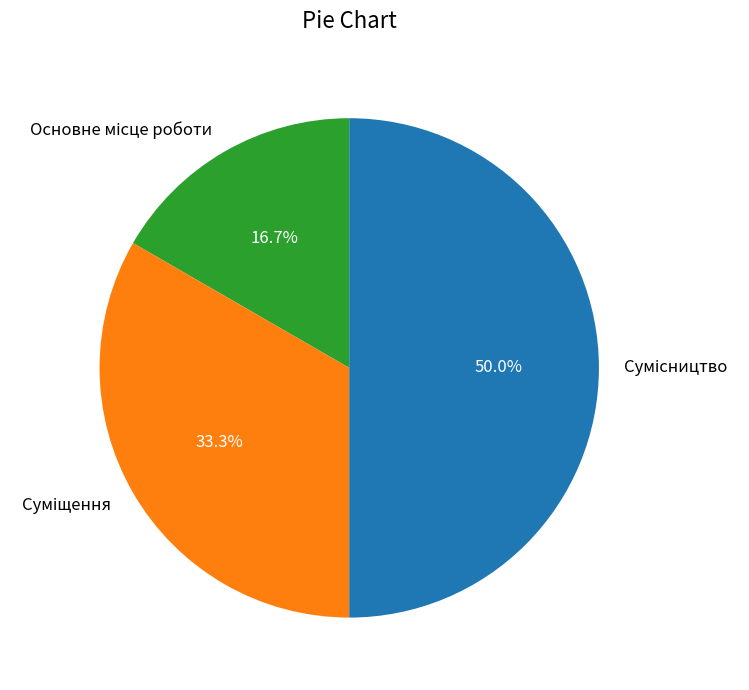

What percentage is NOT represented by Основне місце роботи?

83.3%